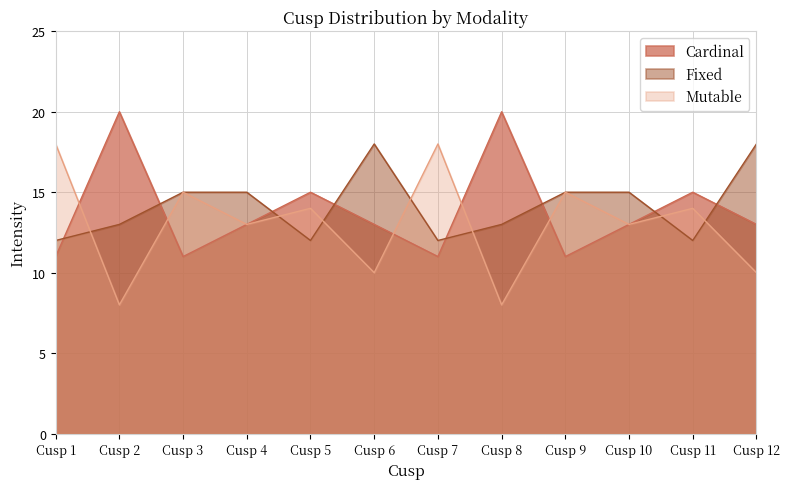

True or false: Mutable and Cardinal intersect in this chart.

True